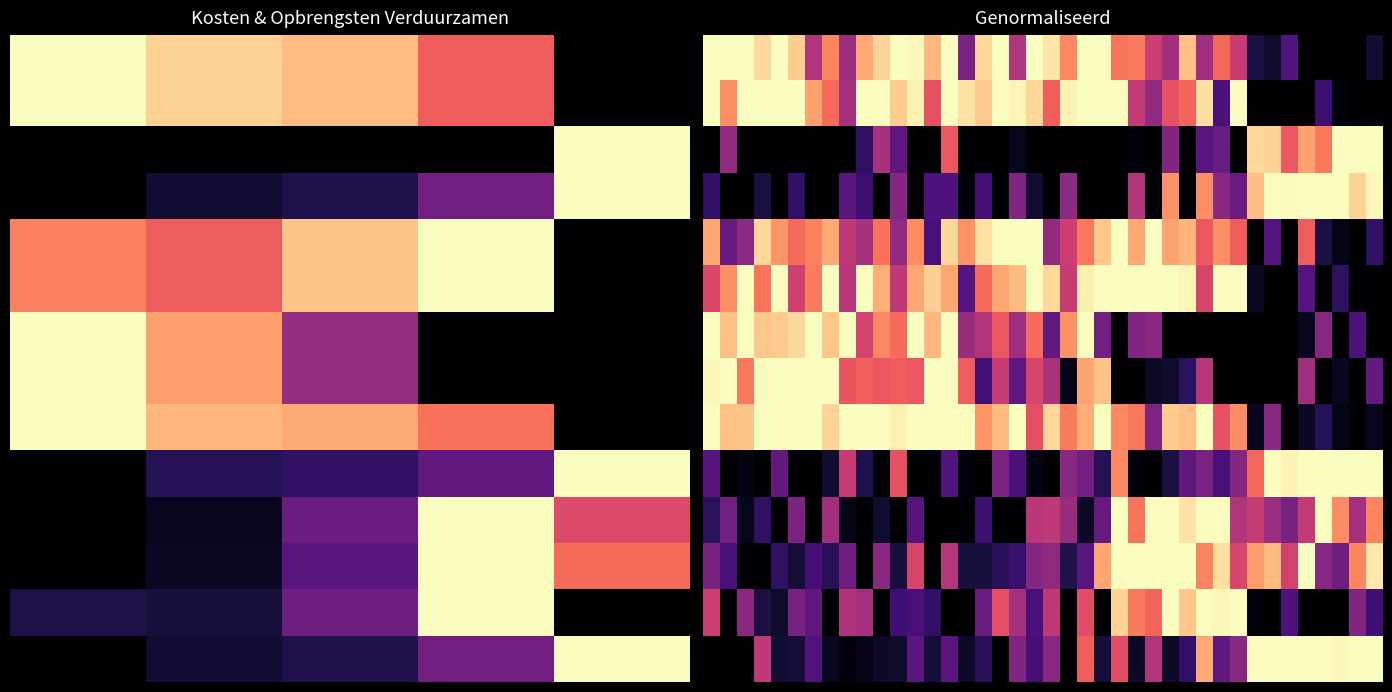

What is the spread (max minus min) of values at 35?

1.0